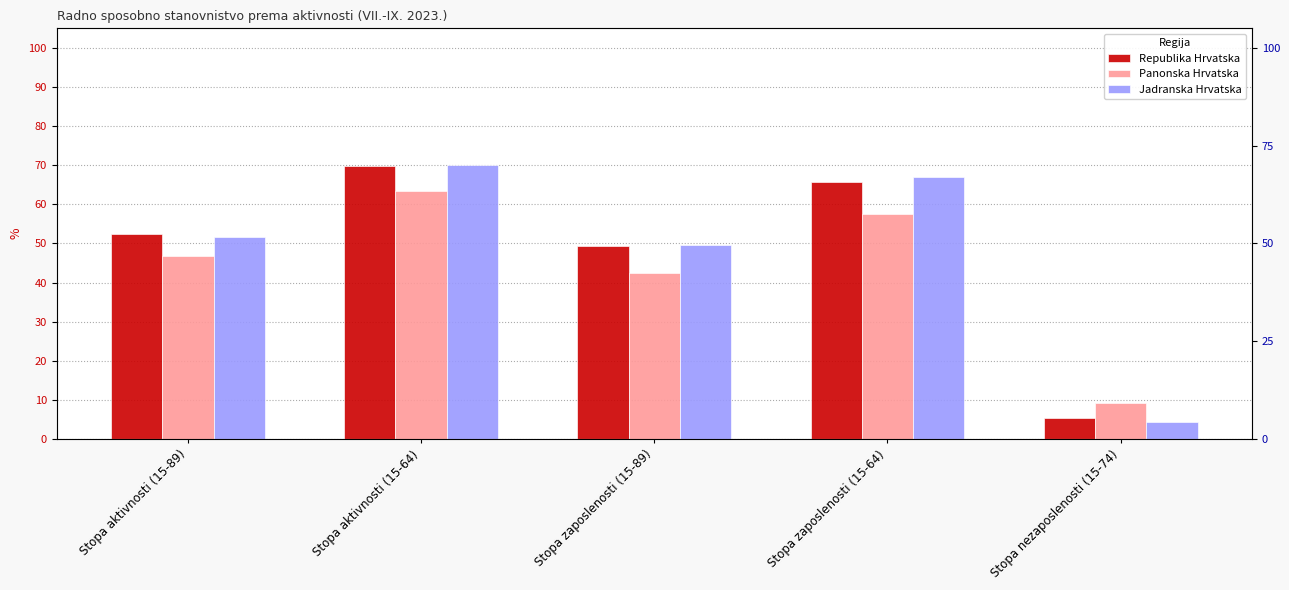

Are the bars grouped side by side (vs. stacked)?

Yes